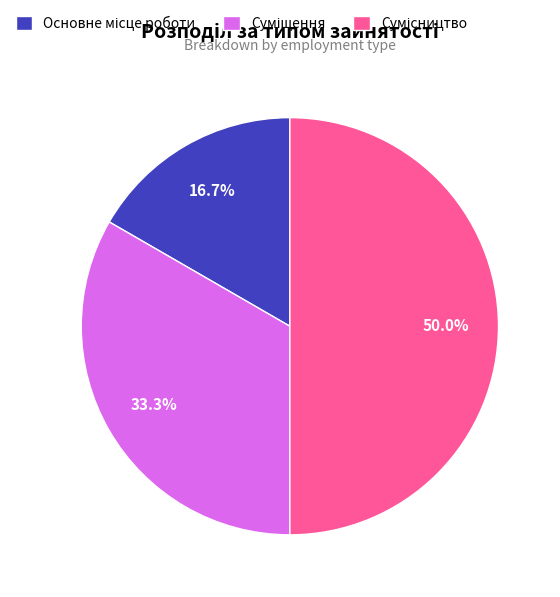

Does Суміщення represent more than half of the total?

No